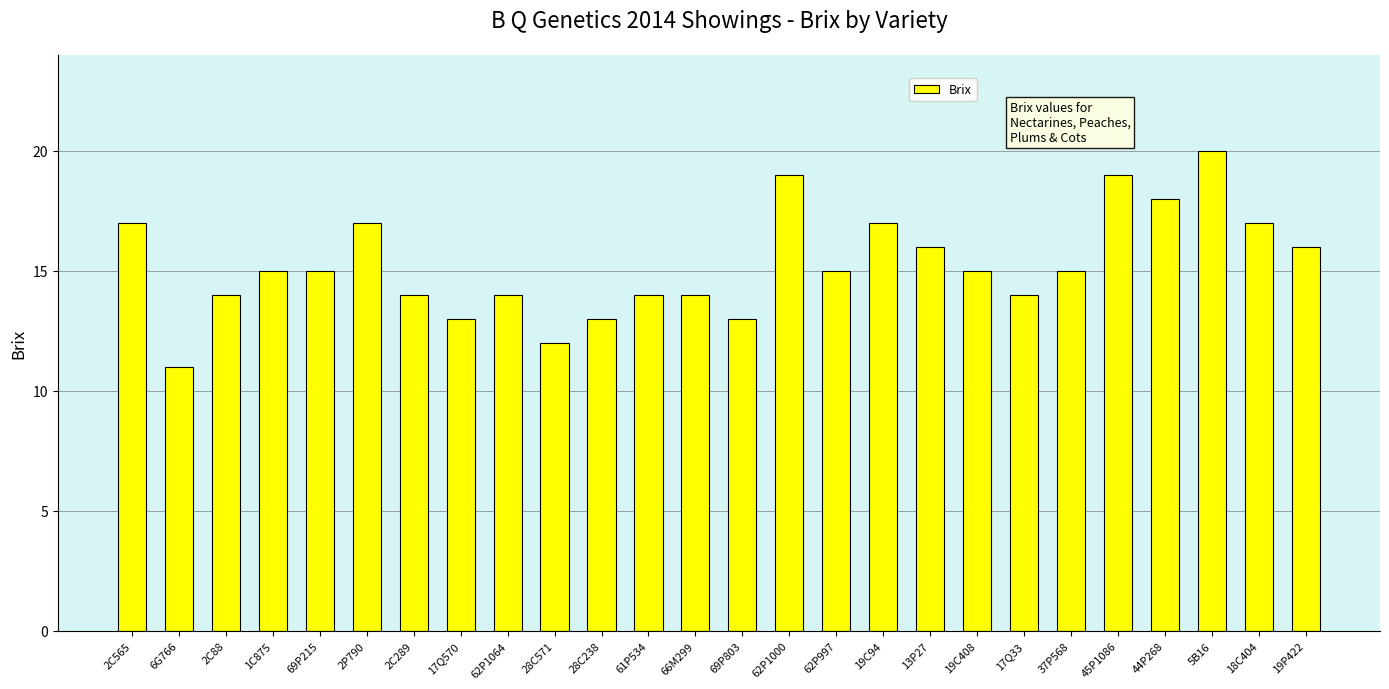

At which category does the chart reach its peak across all series?

5B16